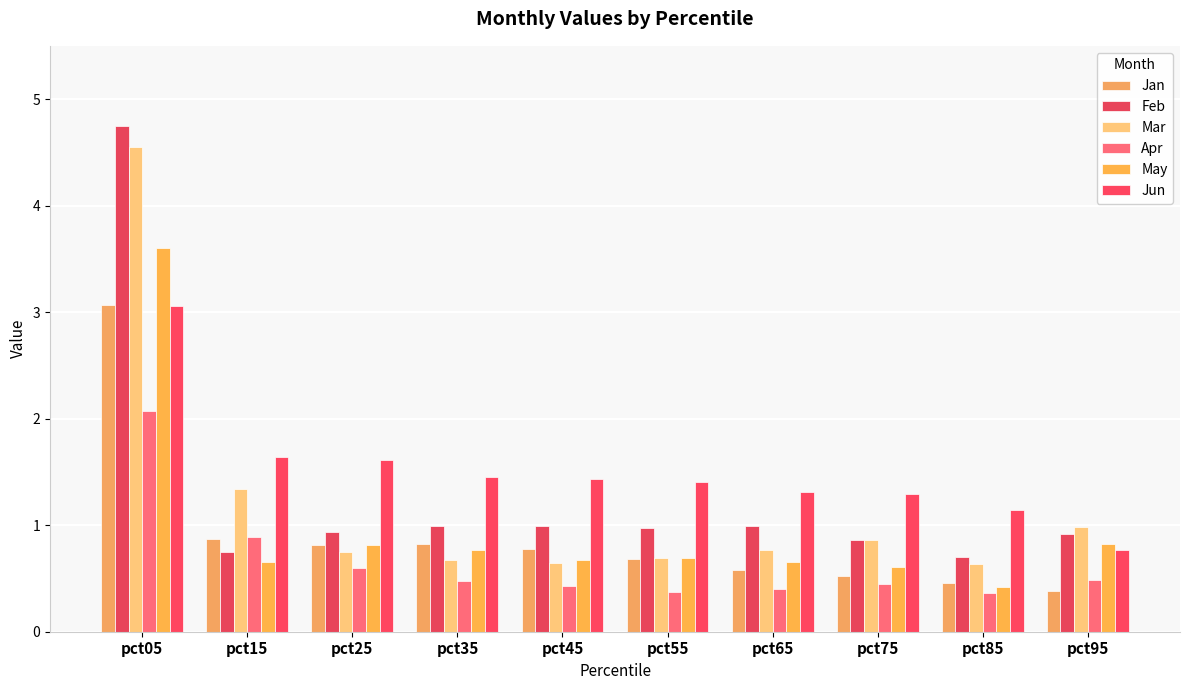

How many values in the Jun series are below 1?

1